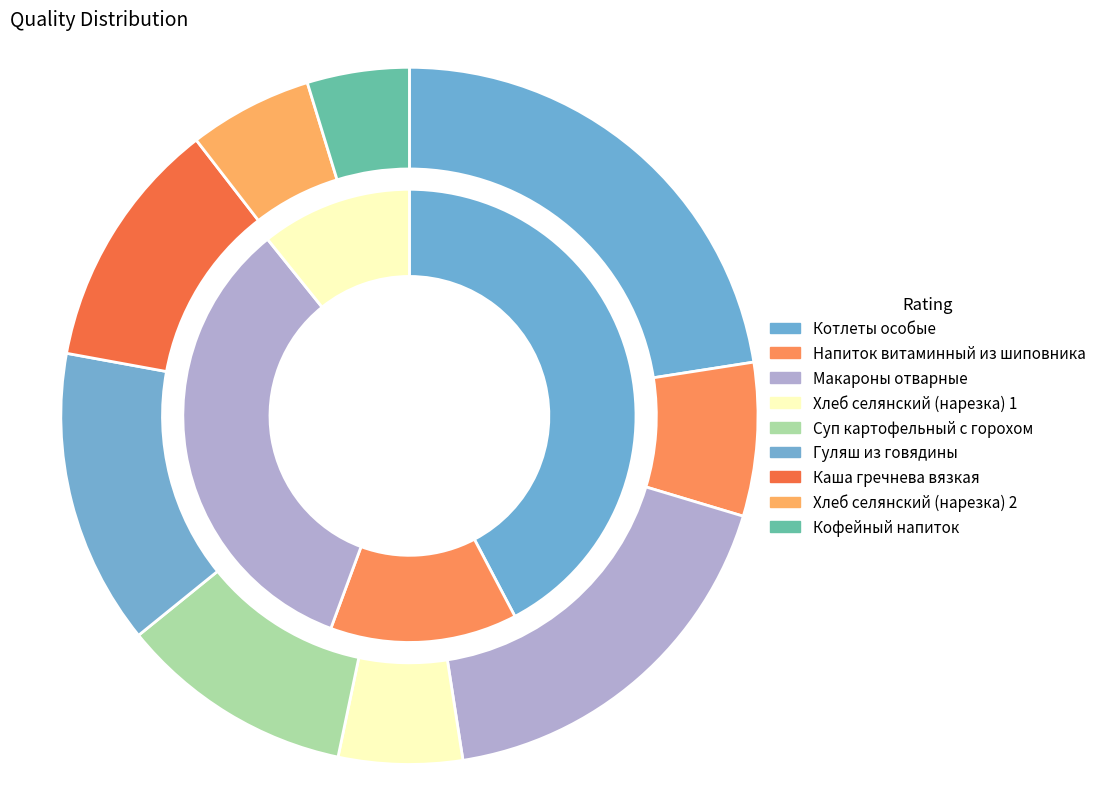

Between Котлеты особые and Кофейный напиток, which is larger?

Котлеты особые